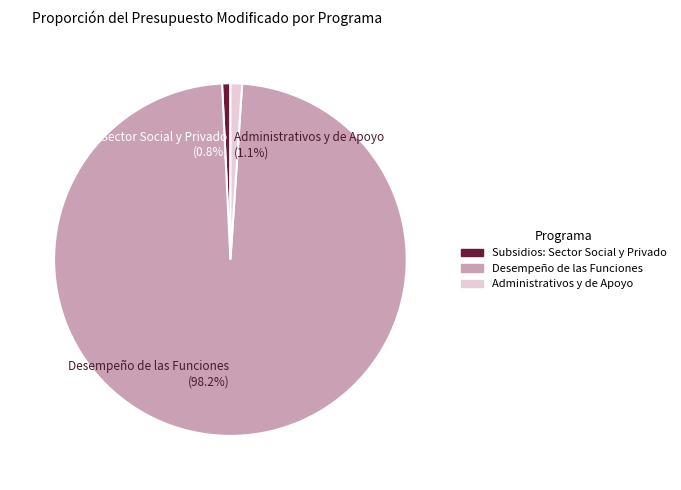

Which category accounts for the majority?

Desempeño de las Funciones